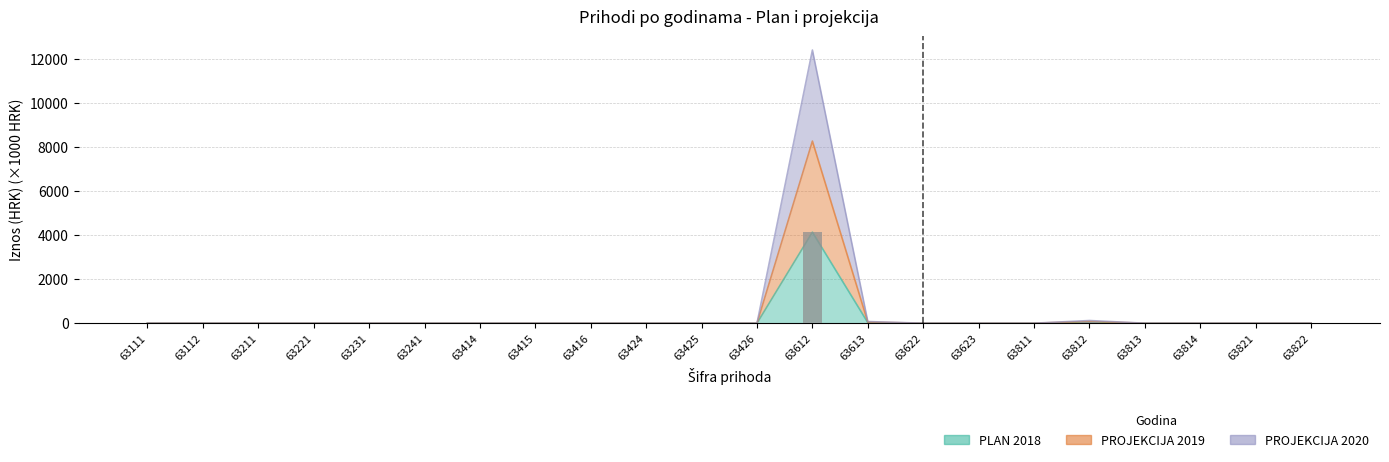

Between 63414 and 63612, which is larger?

63612